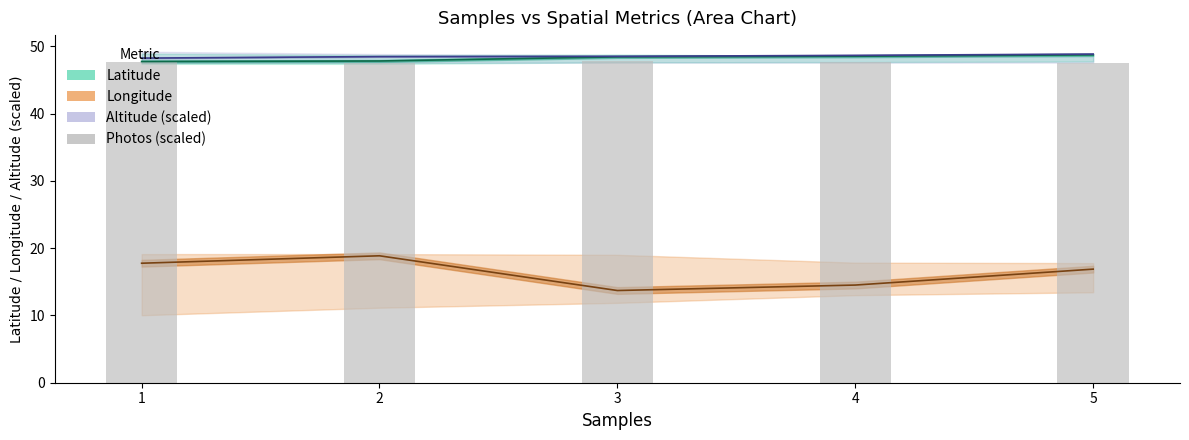

The value at 2 is 74.4. True or false?

False